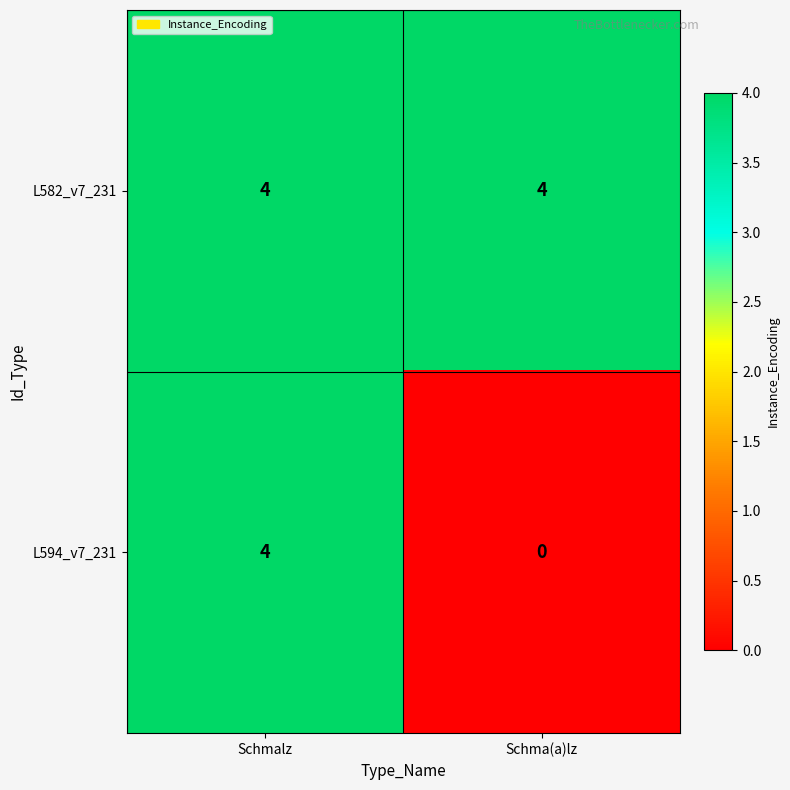

The L594_v7_231 series shows 6 at Schmalz. True or false?

False